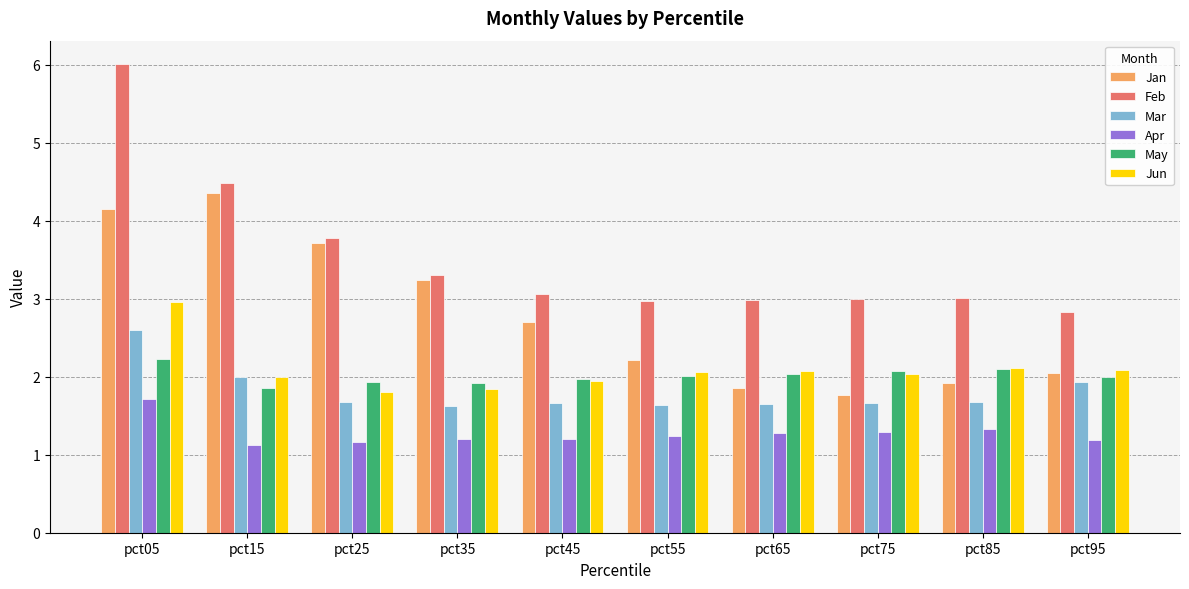

List the series in order of their peak value, lowest first.

Apr, May, Mar, Jun, Jan, Feb